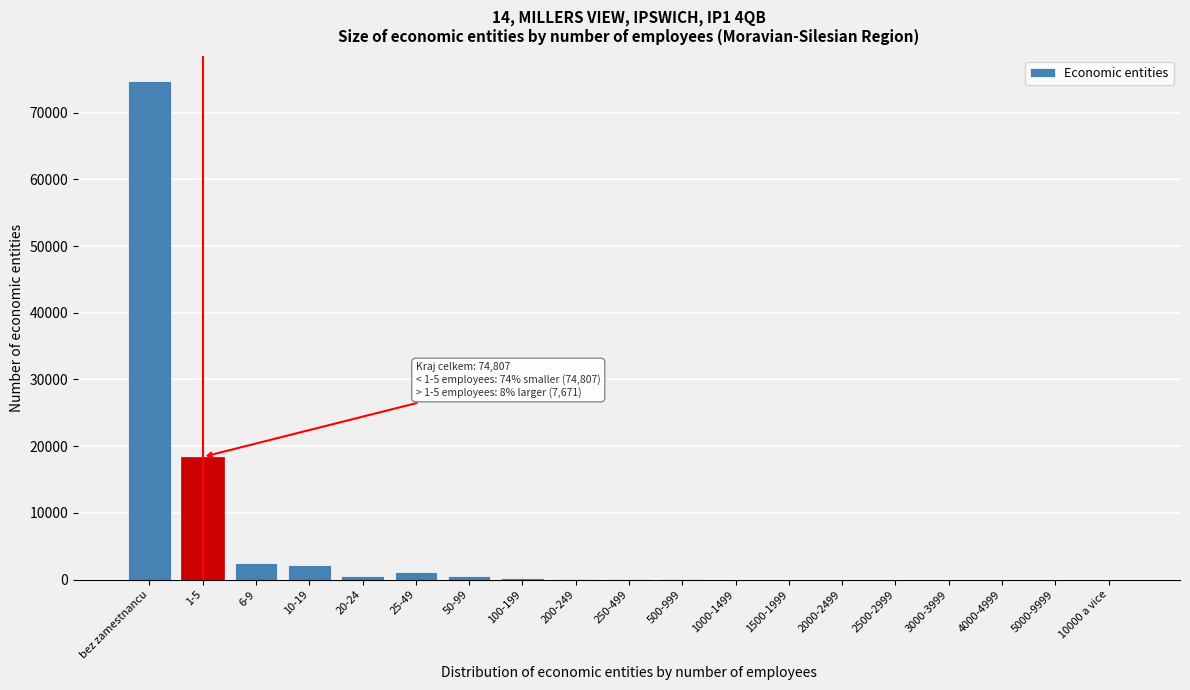

At which label is the value closest to 37404?

1-5